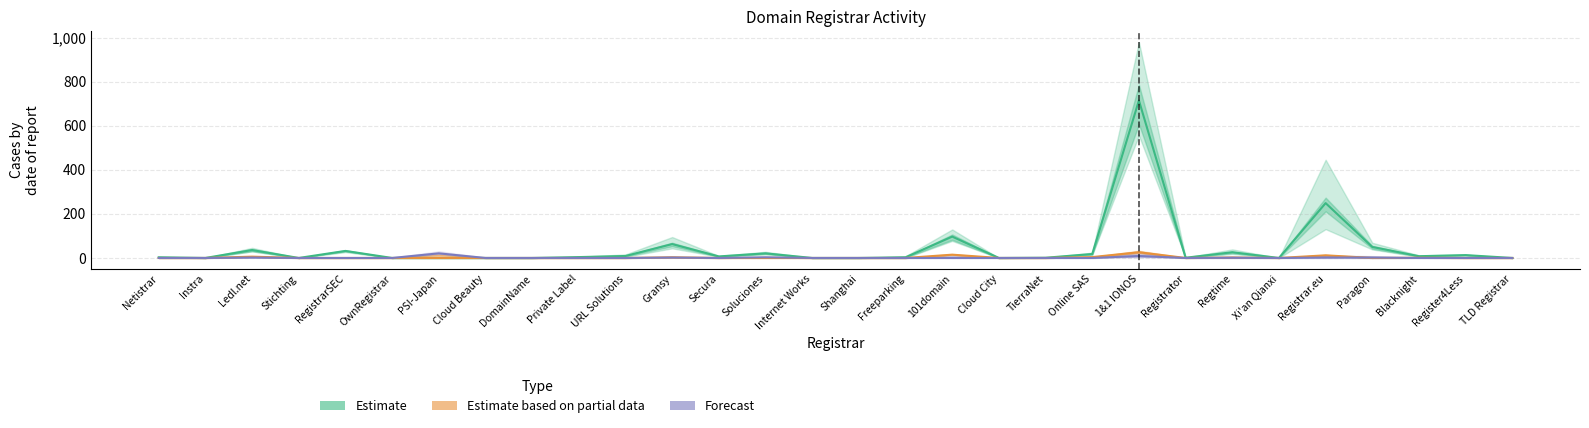

What are all the series names shown in the legend?

Estimate, Estimate based on partial data, Forecast